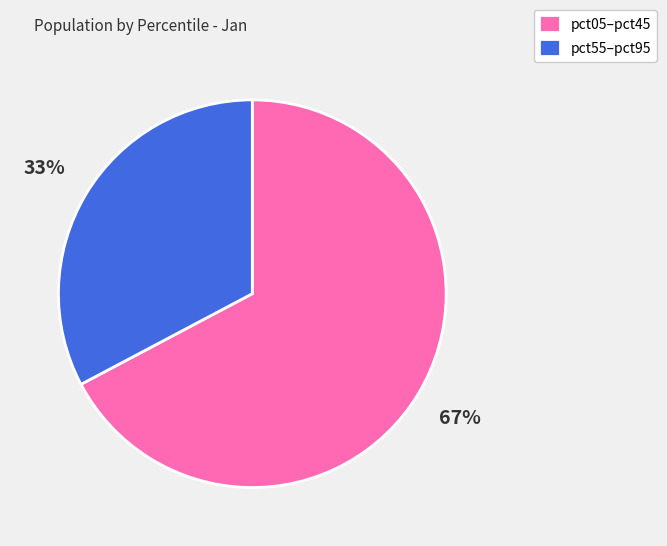

Rank the categories by value from highest to lowest.

pct05–pct45, pct55–pct95